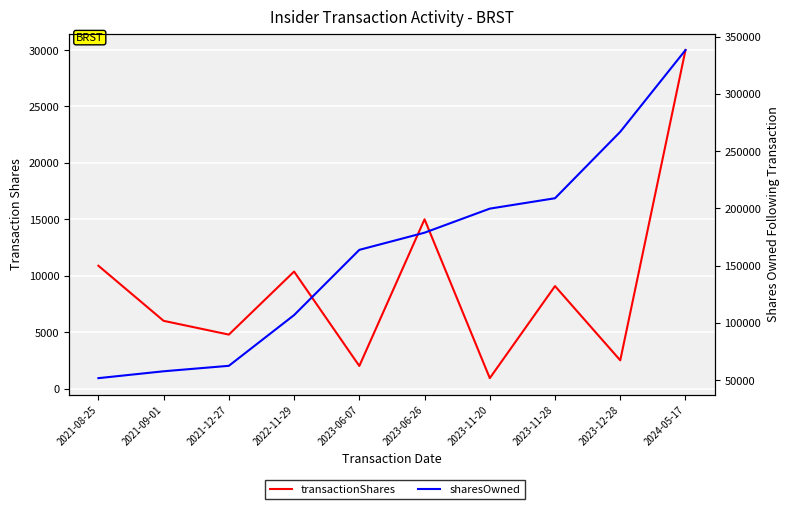

What is the label of the 1st point from the right?

2024-05-17